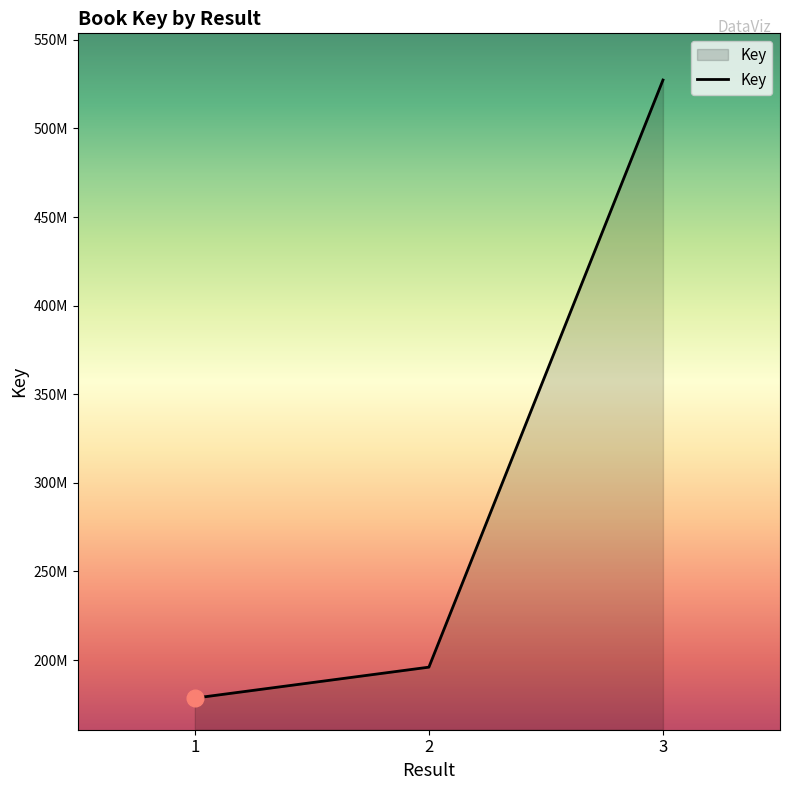

Rank the categories by value from lowest to highest.

1, 2, 3